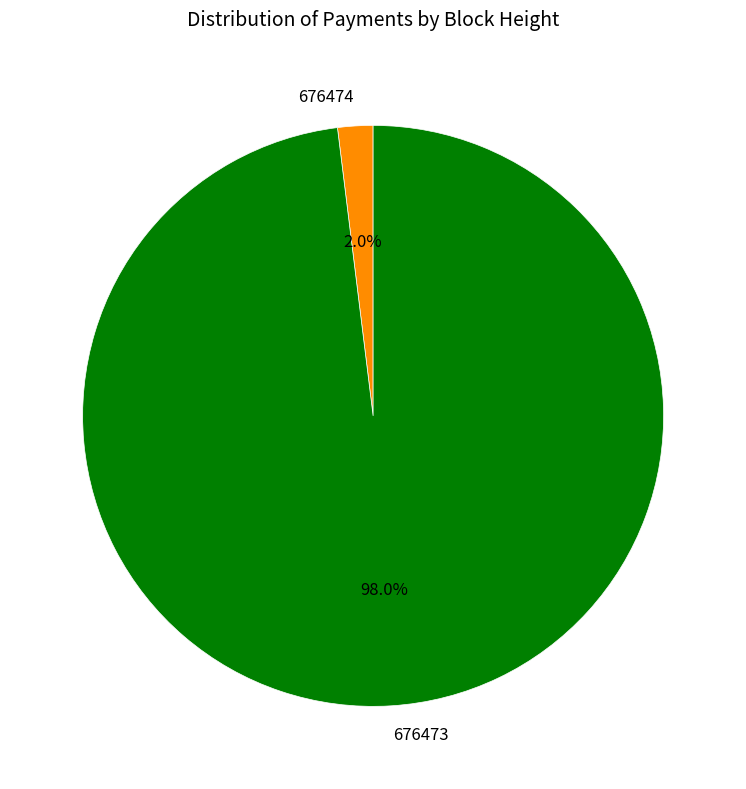

Which has a higher value, 676473 or 676474?

676473